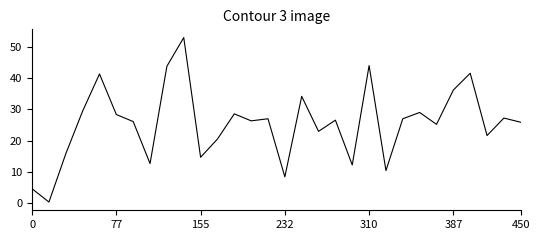

Is this an area chart (filled region under the line)?

No